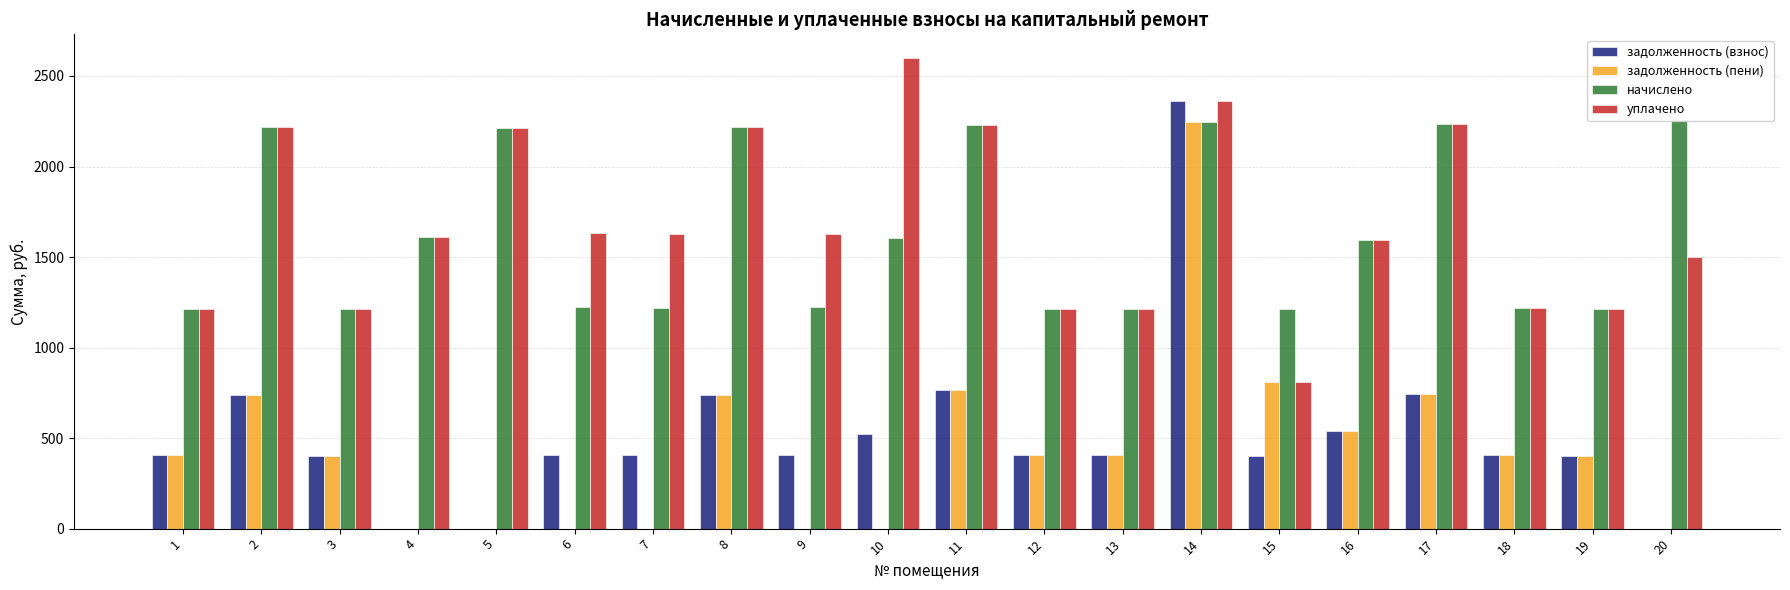

What value does the начислено series have at 17?

2235.6